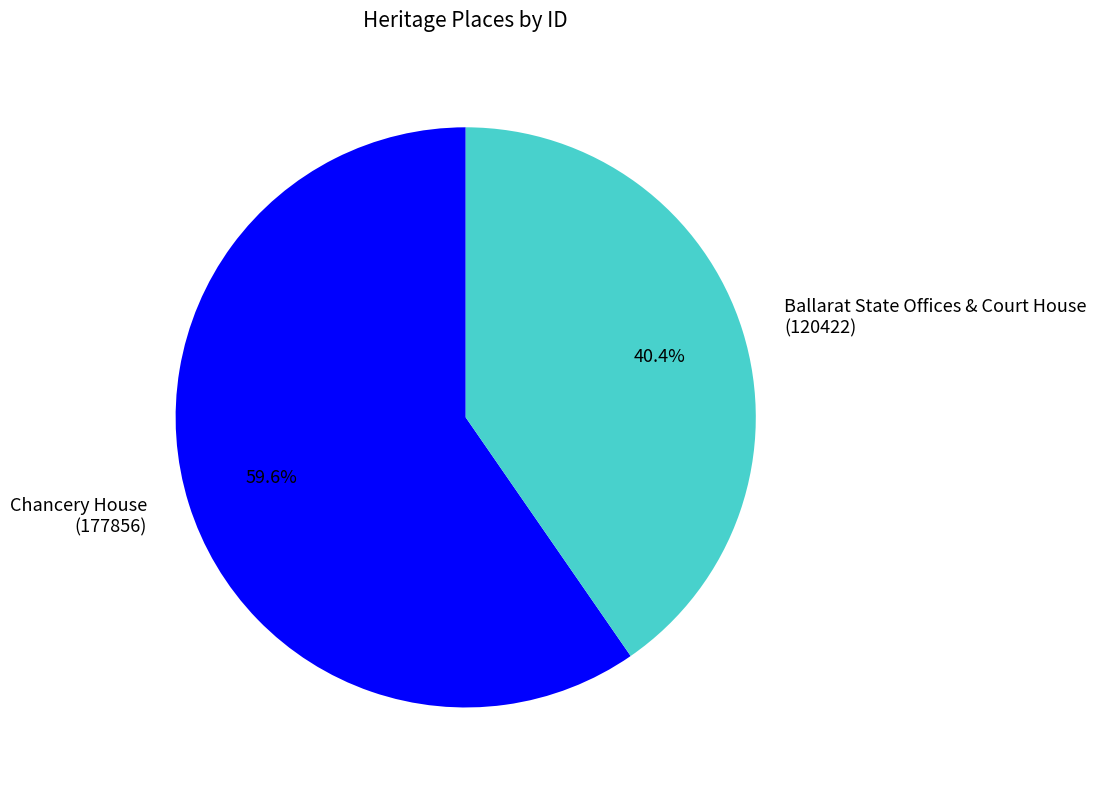

To the nearest percent, what is the combined percentage of Chancery House and Ballarat State Offices & Court House?

100%